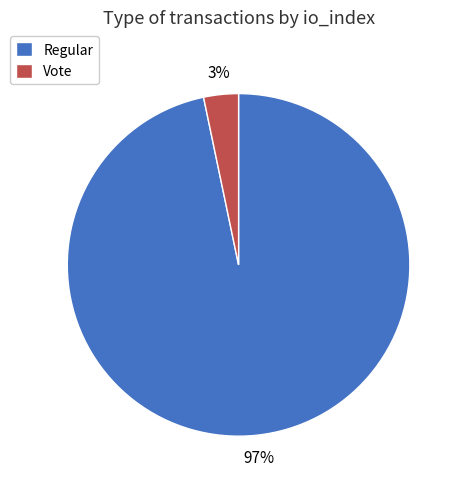

To the nearest percent, what is the average slice percentage?

50%